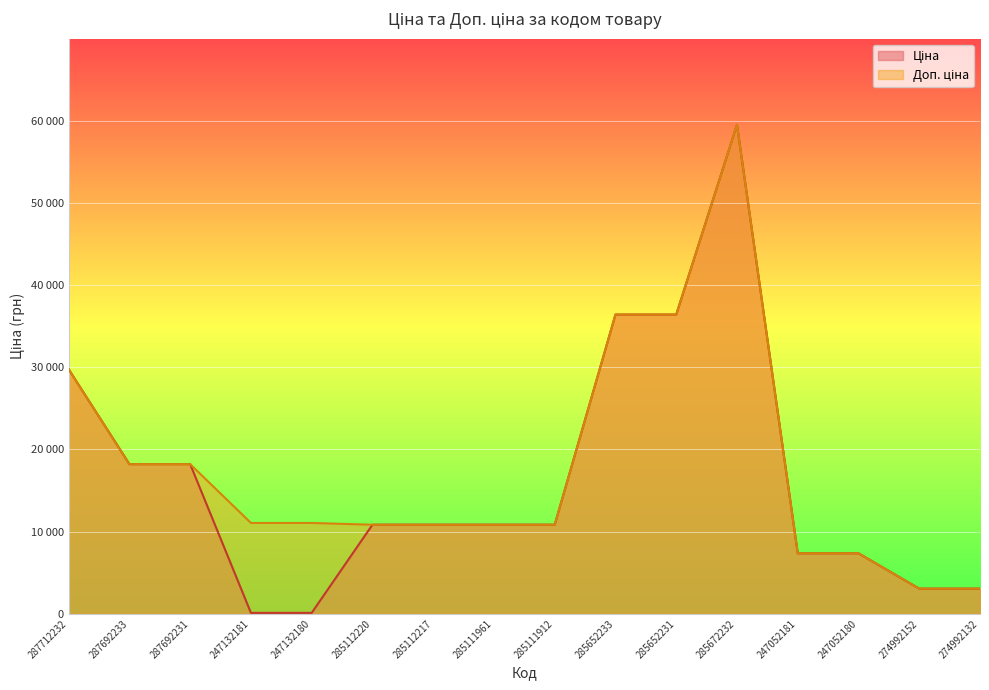

At which label does Ціна reach its peak?

285672232